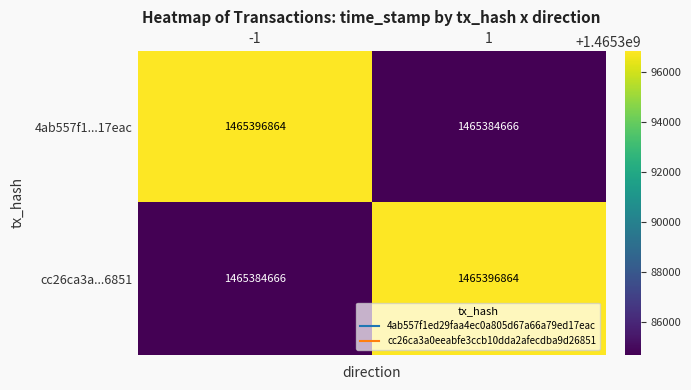

At how many categories does at least one series exceed 1465385416?

2